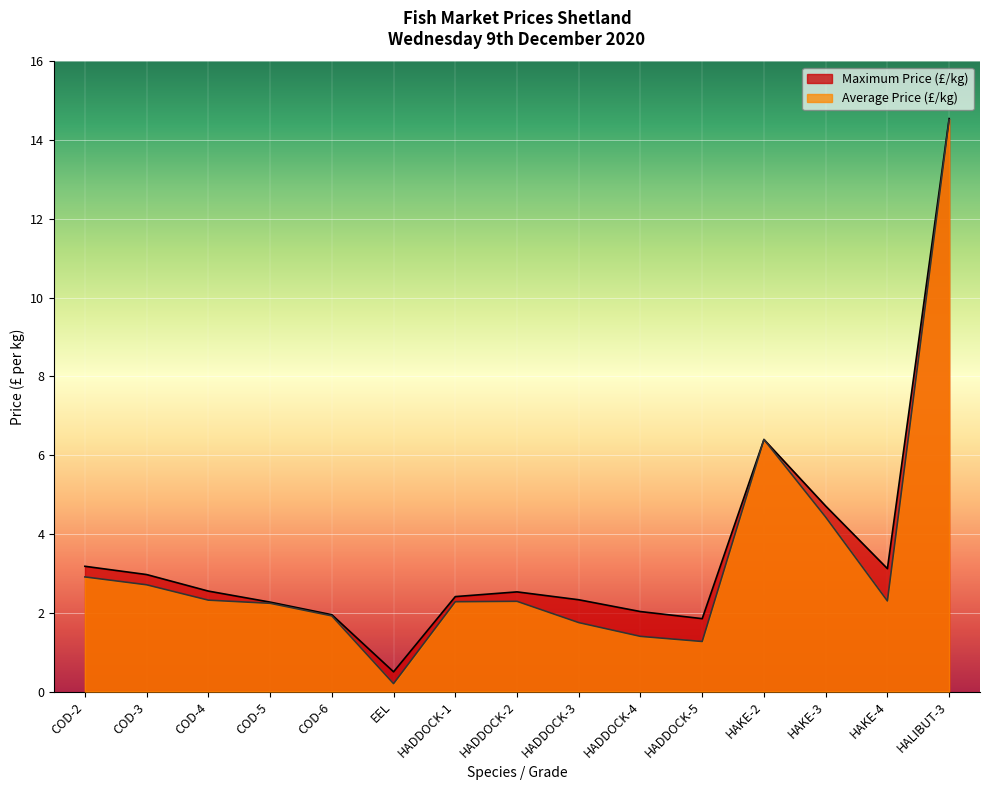

True or false: Average Price (£/kg) and Maximum Price (£/kg) intersect in this chart.

False